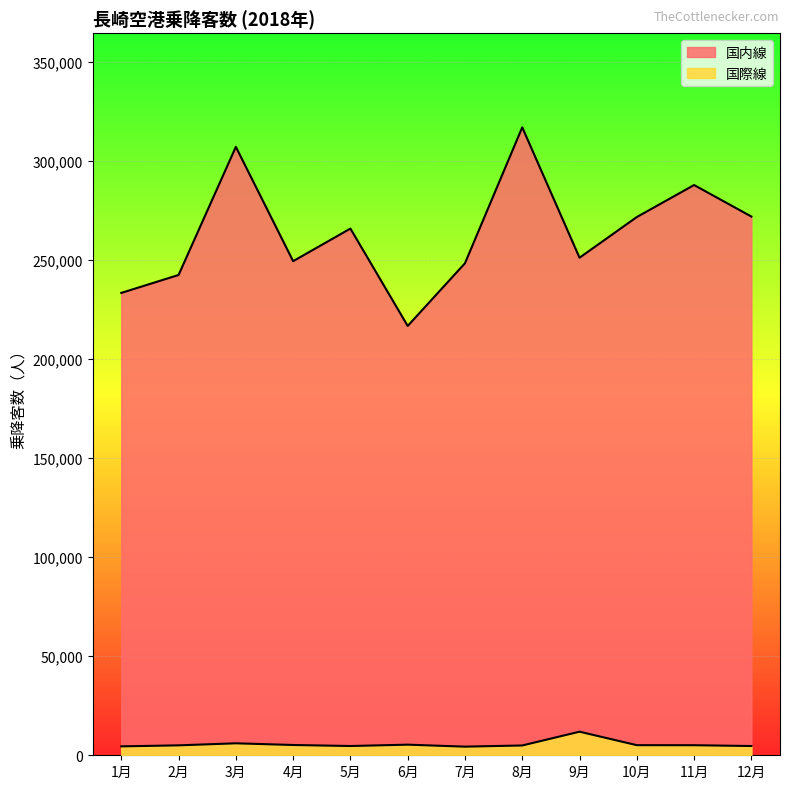

At which category does the chart reach its minimum across all series?

7月